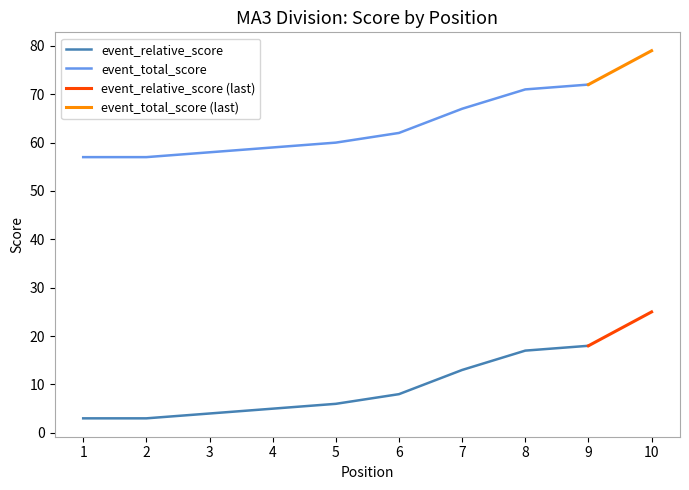

Is this an area chart (filled region under the line)?

No